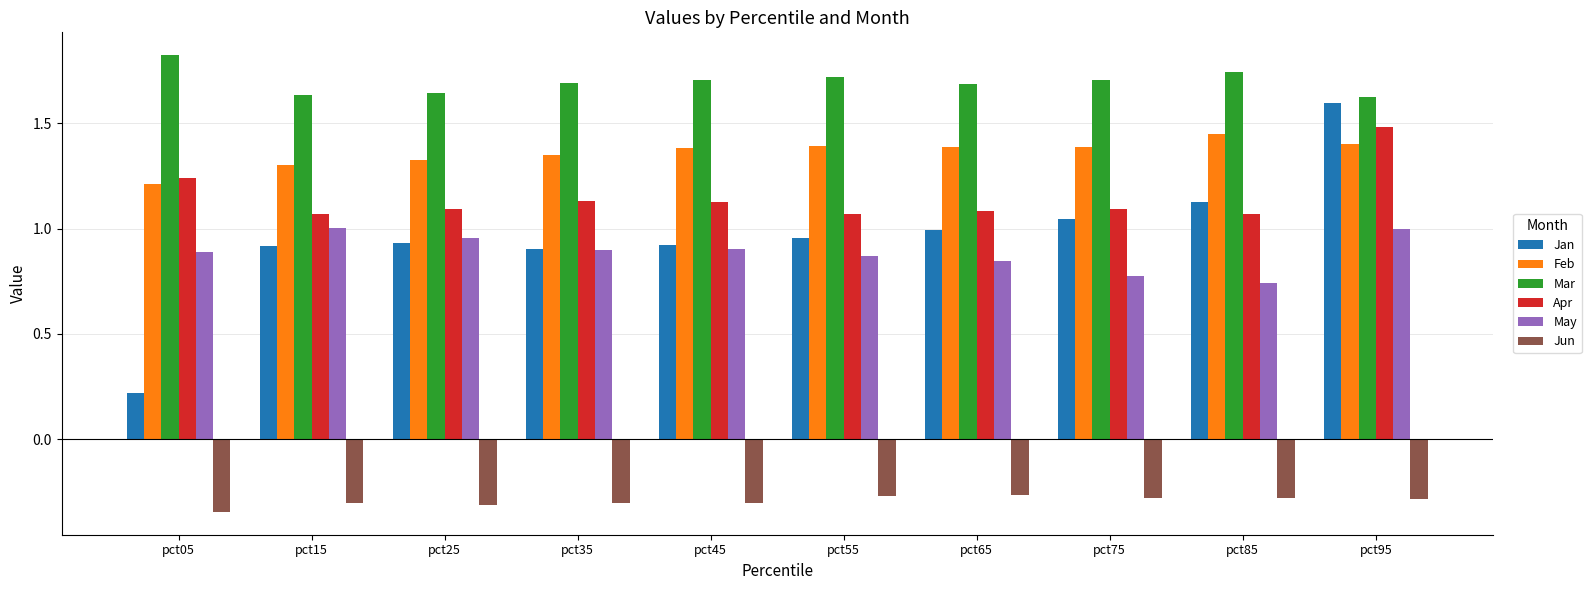

What are all the series names shown in the legend?

Jan, Feb, Mar, Apr, May, Jun